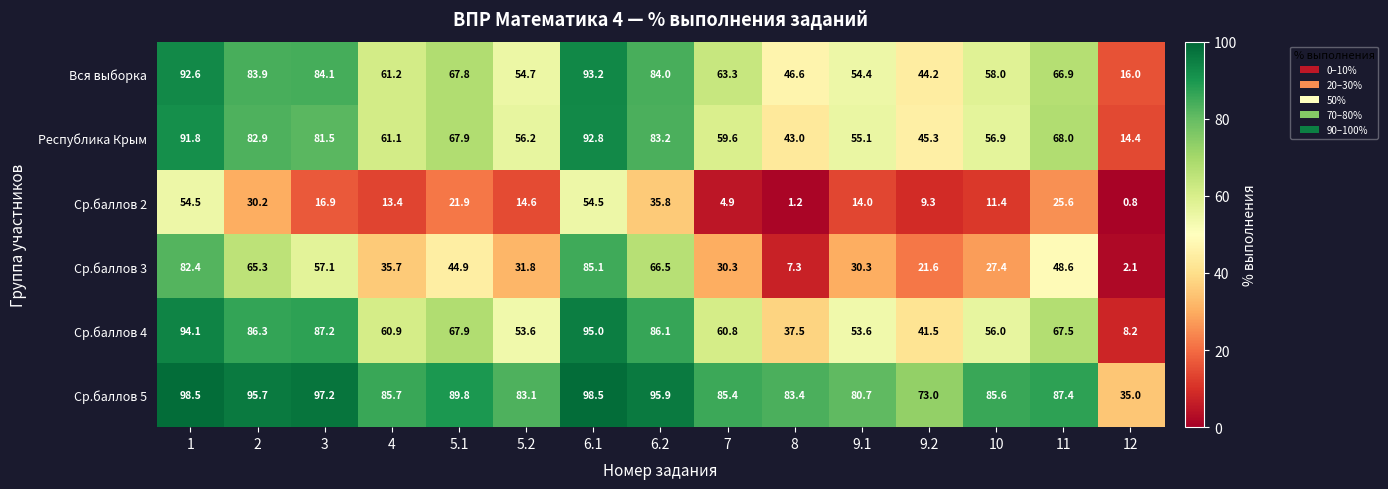

What is the total value across all series at 6.2?

451.5